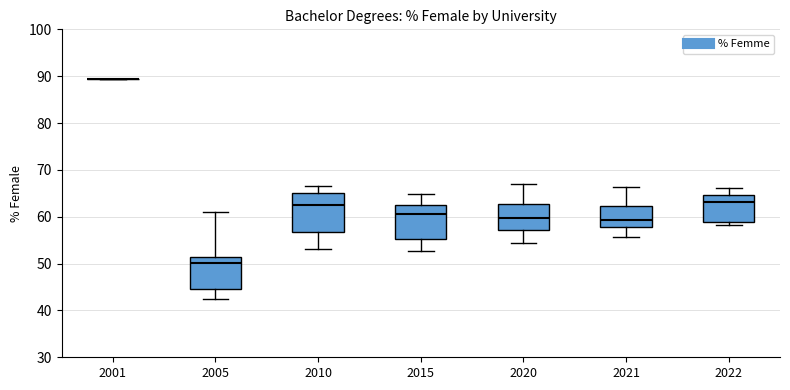

Reading left to right, read every box against the y-axis: the position of its median line, the range the box covers, and the ends of its whiskers. The values are not printed on the chart, so give them approximately, as read against the axis.

2001: box collapsed to a line at 90, whiskers 90 to 90
2005: median 50, box 45 to 51, whiskers 43 to 61
2010: median 62, box 57 to 65, whiskers 53 to 67
2015: median 61, box 55 to 62, whiskers 53 to 65
2020: median 60, box 57 to 63, whiskers 54 to 67
2021: median 59, box 58 to 62, whiskers 56 to 66
2022: median 63, box 59 to 65, whiskers 58 to 66